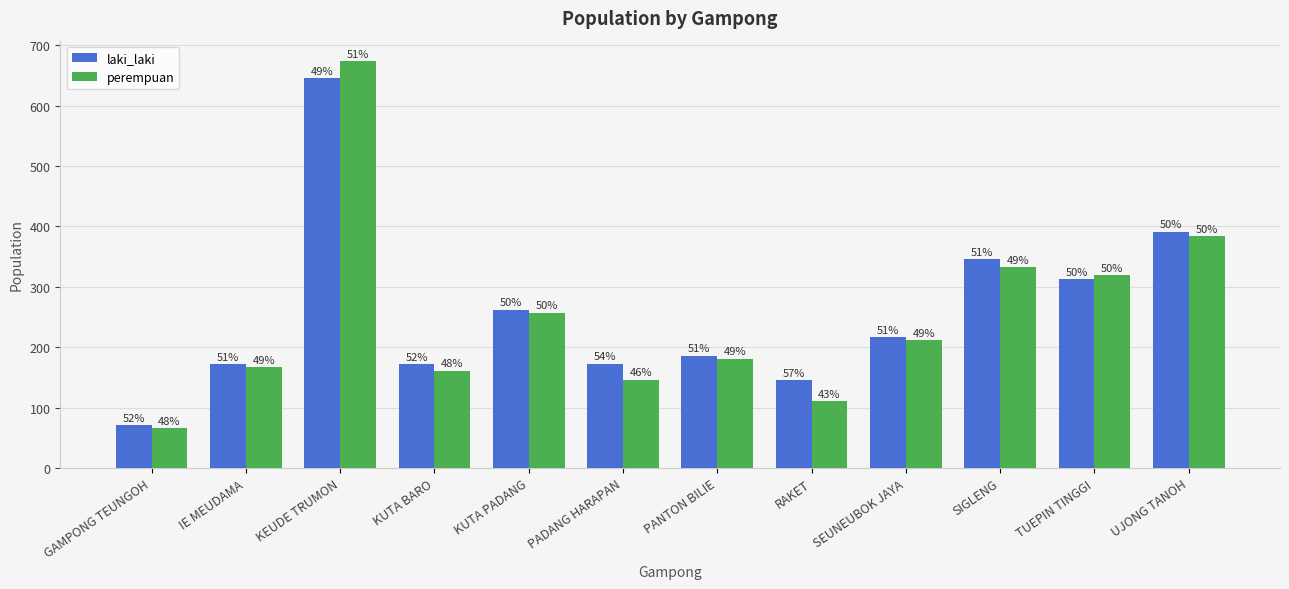

What are all the series names shown in the legend?

laki_laki, perempuan